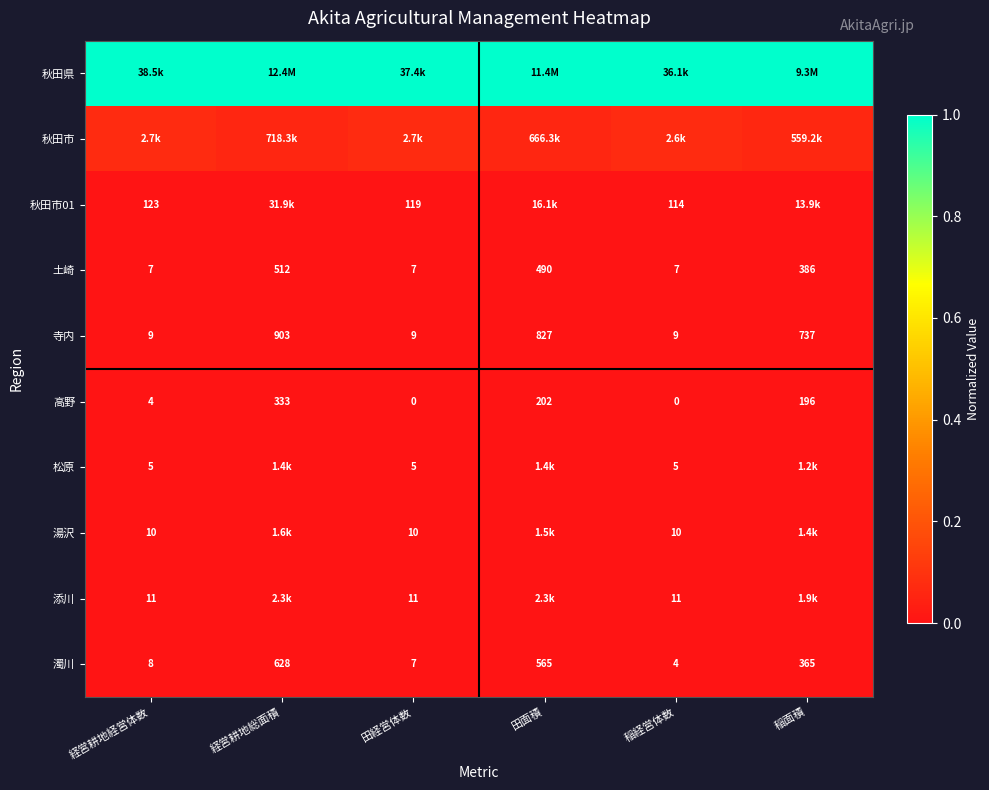

At which label does 寺内 reach its peak?

経営耕地総面積